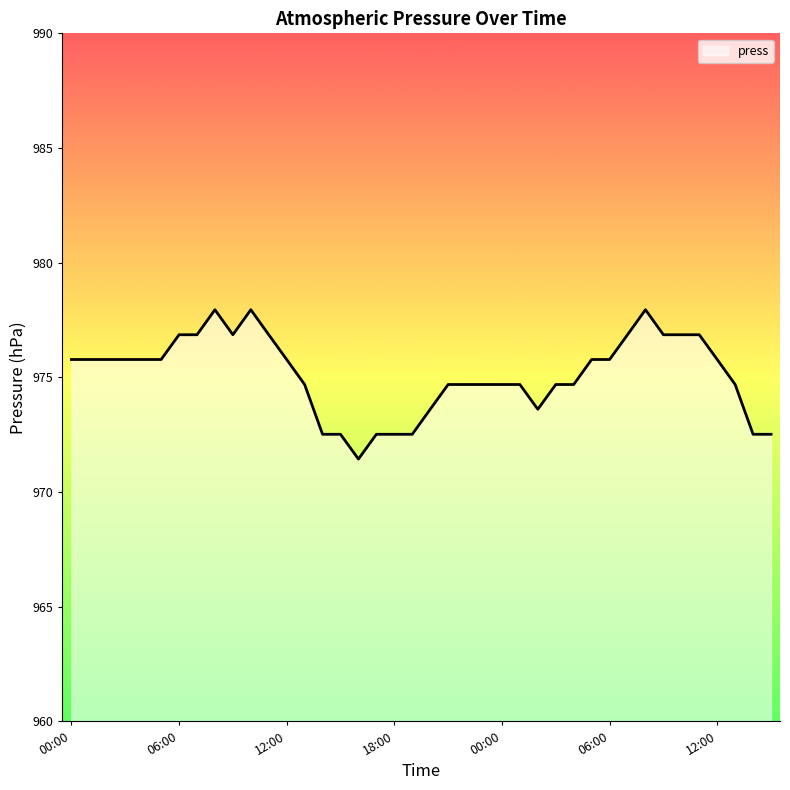

Count the number of categories in the chart.

40